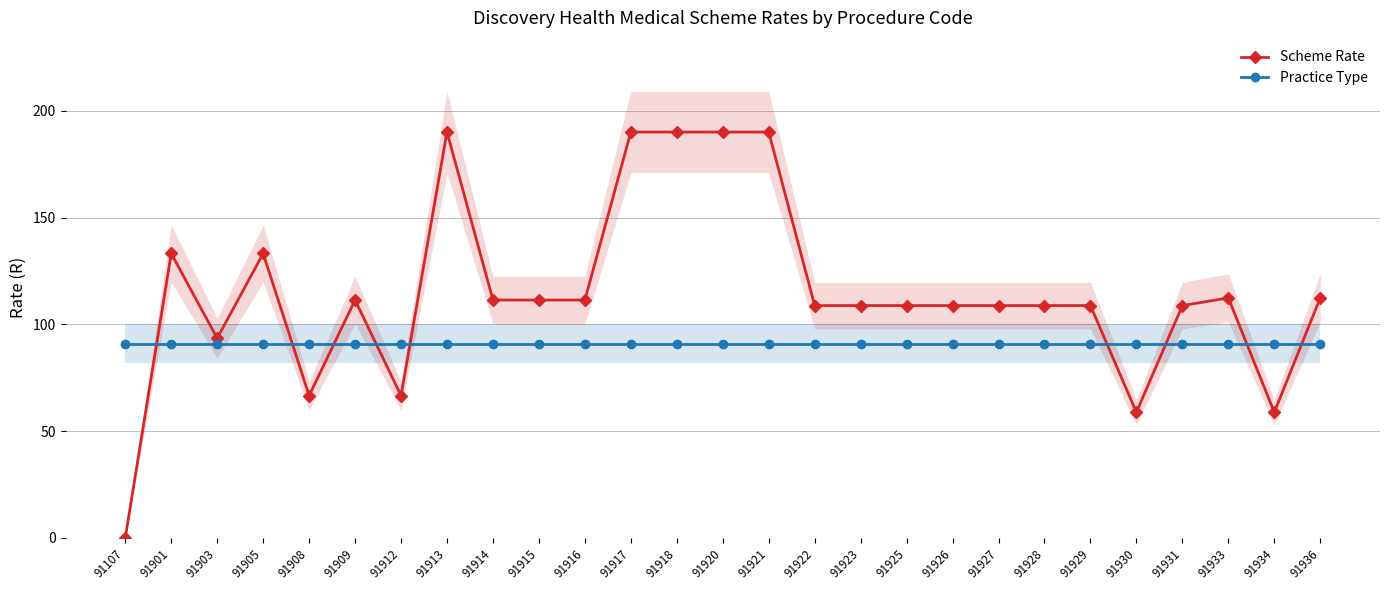

Rank the series by their maximum value, from lowest to highest.

Practice Type, Scheme Rate